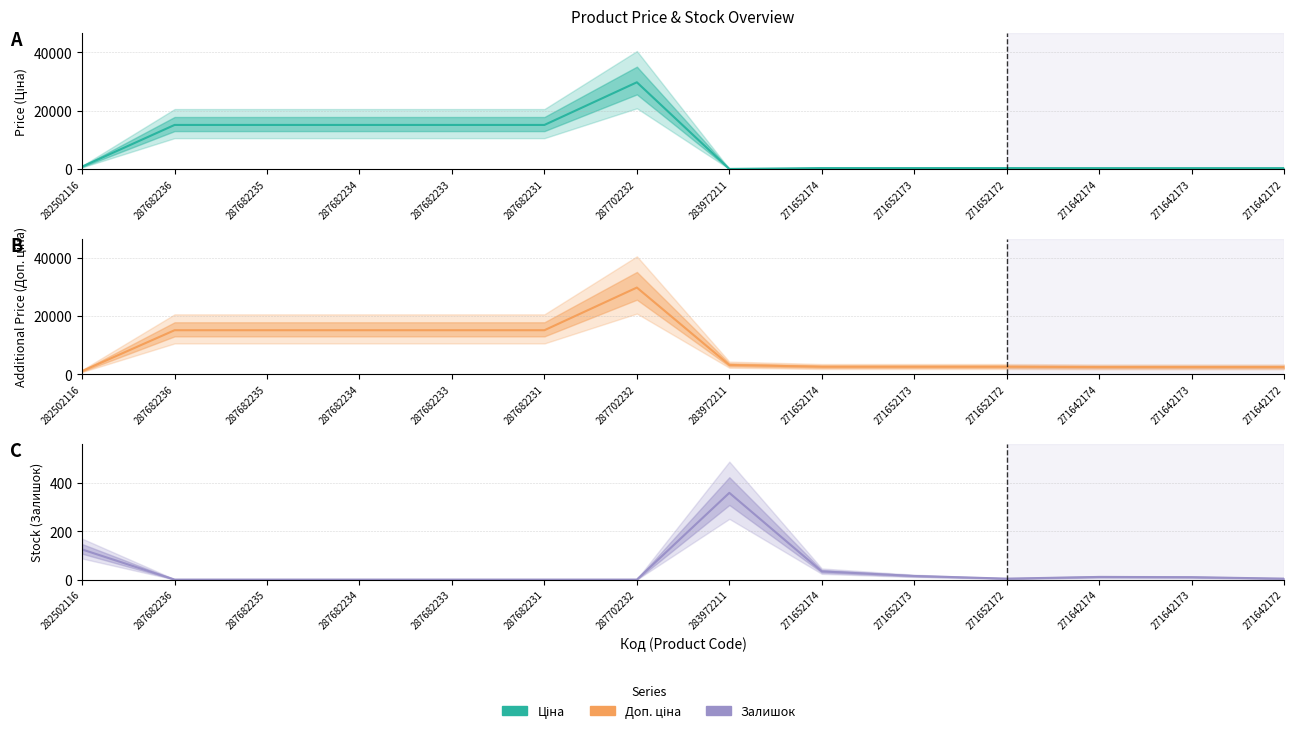

What is the difference between the Ціна values at 287682235 and 271652172?

14795.2